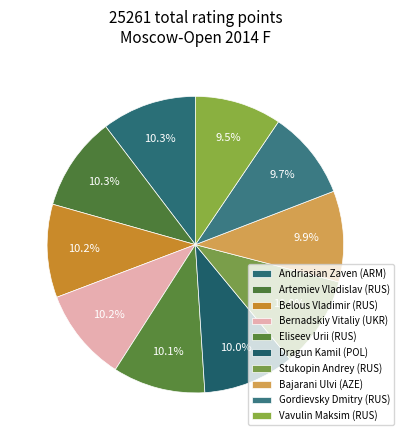

What is the largest slice in the pie chart?

Andriasian Zaven (ARM)